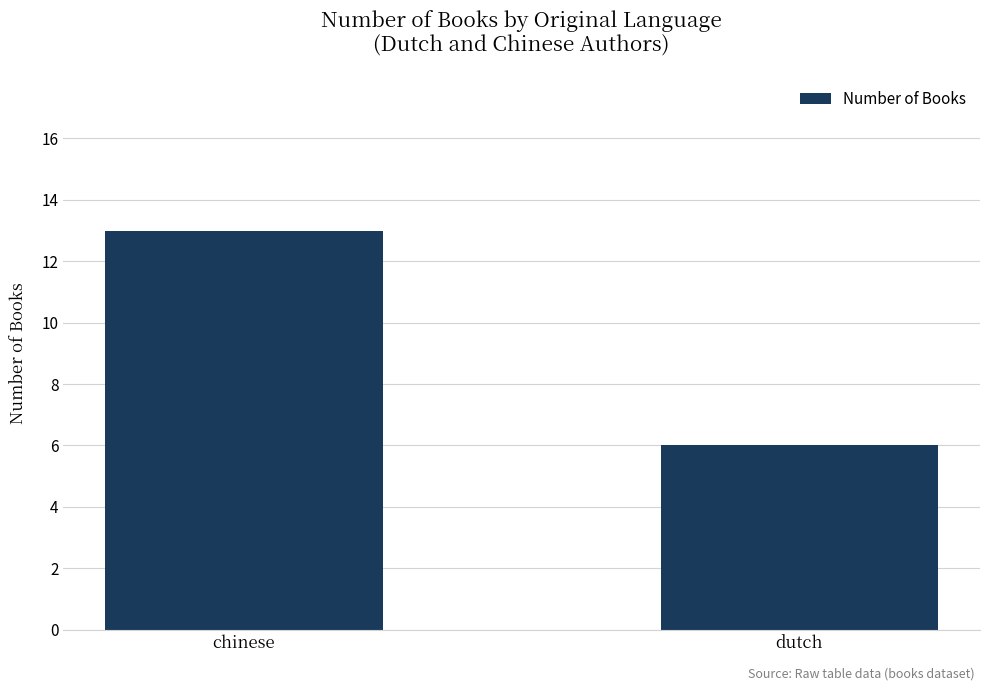

List the labels in order of value, smallest first.

dutch, chinese